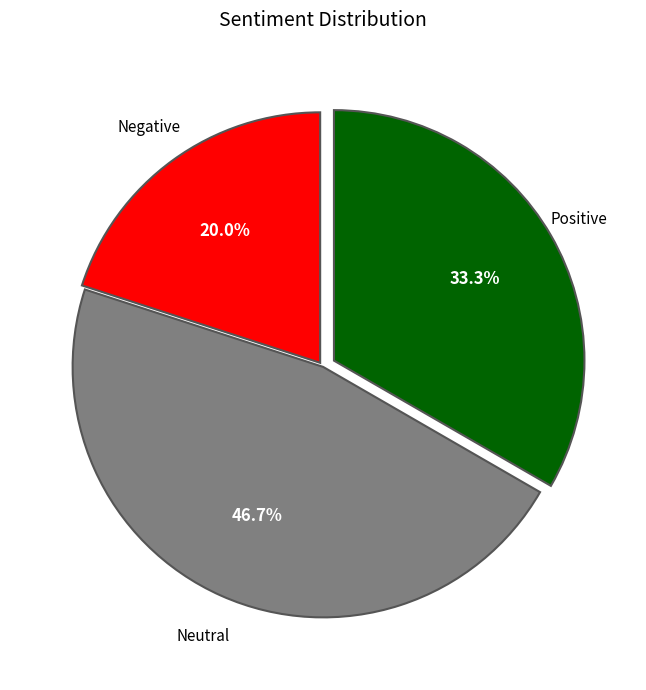

How many segments does this pie chart have?

3